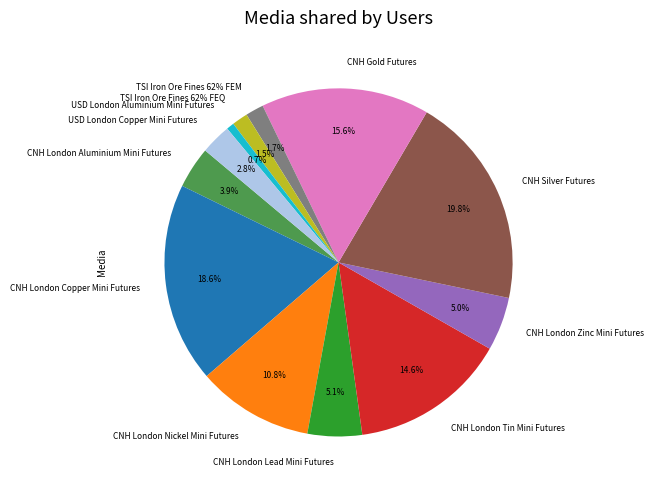

To the nearest percent, what portion does CNH London Nickel Mini Futures represent?

11%